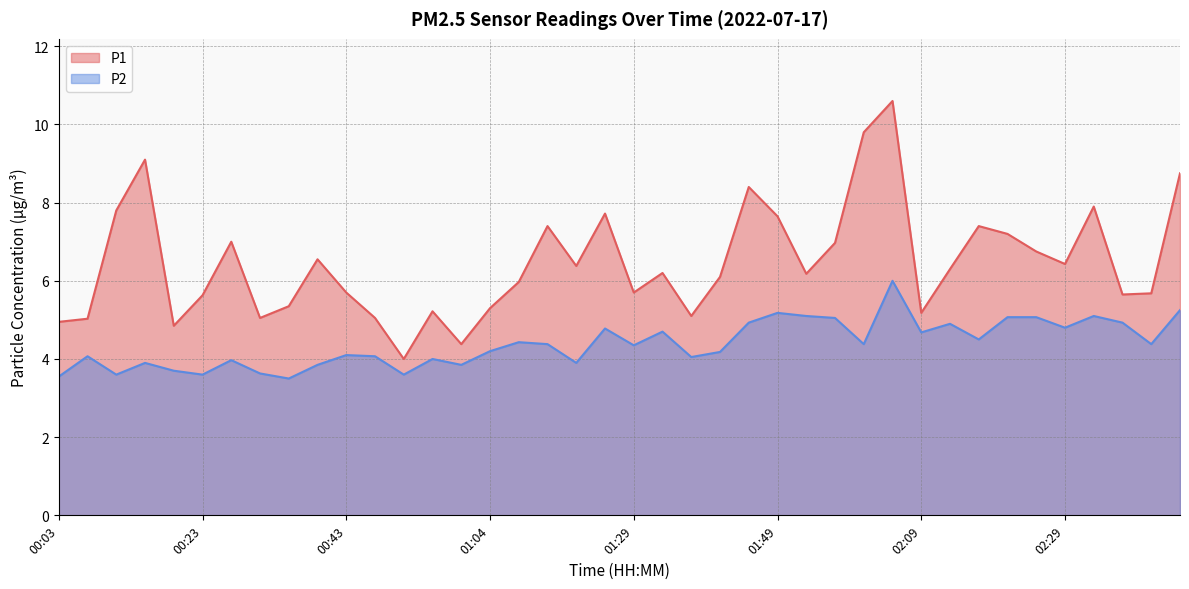

What is the label of the 24th point from the right?

01:13